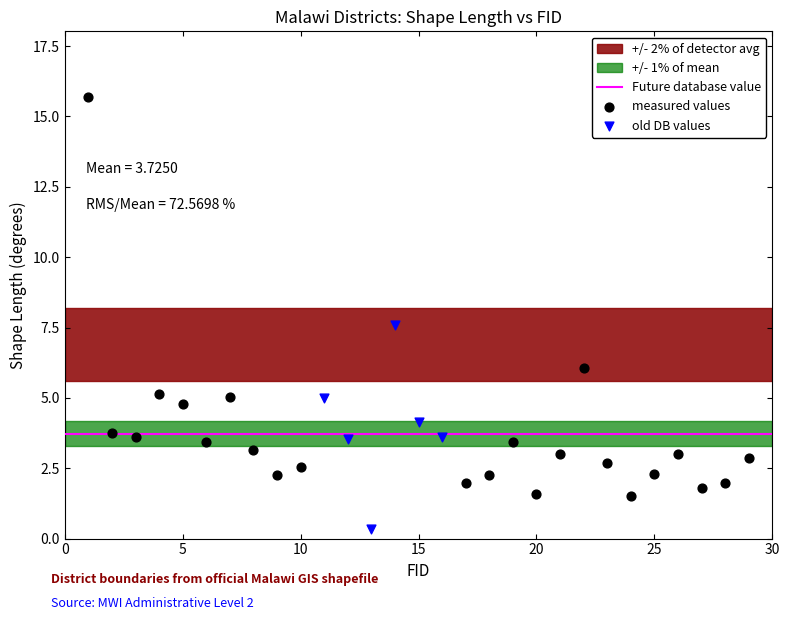

Which series reaches the minimum Y coordinate?

old DB values